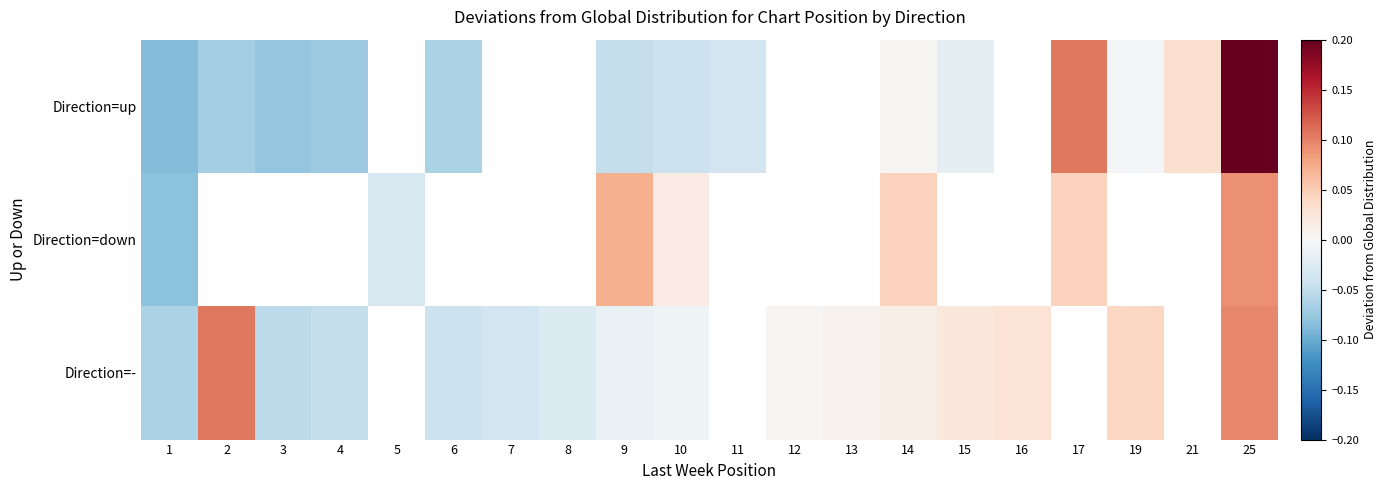

Which series has the widest spread of values?

Direction=up